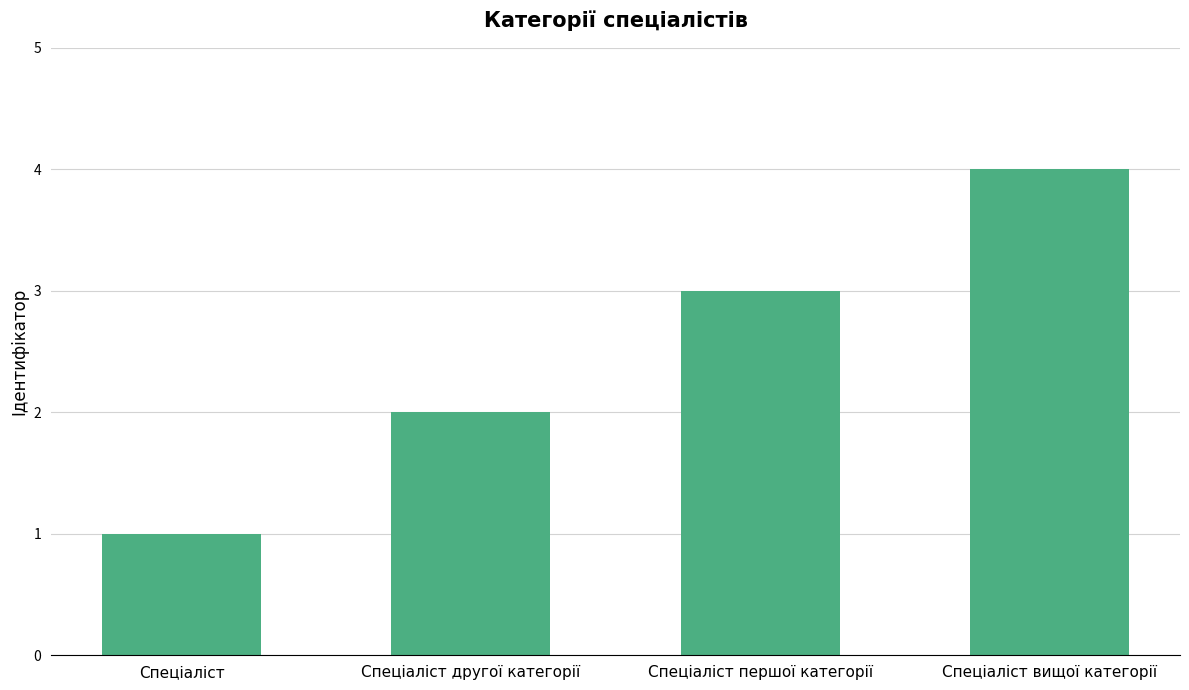

What is the sum of all values?

10